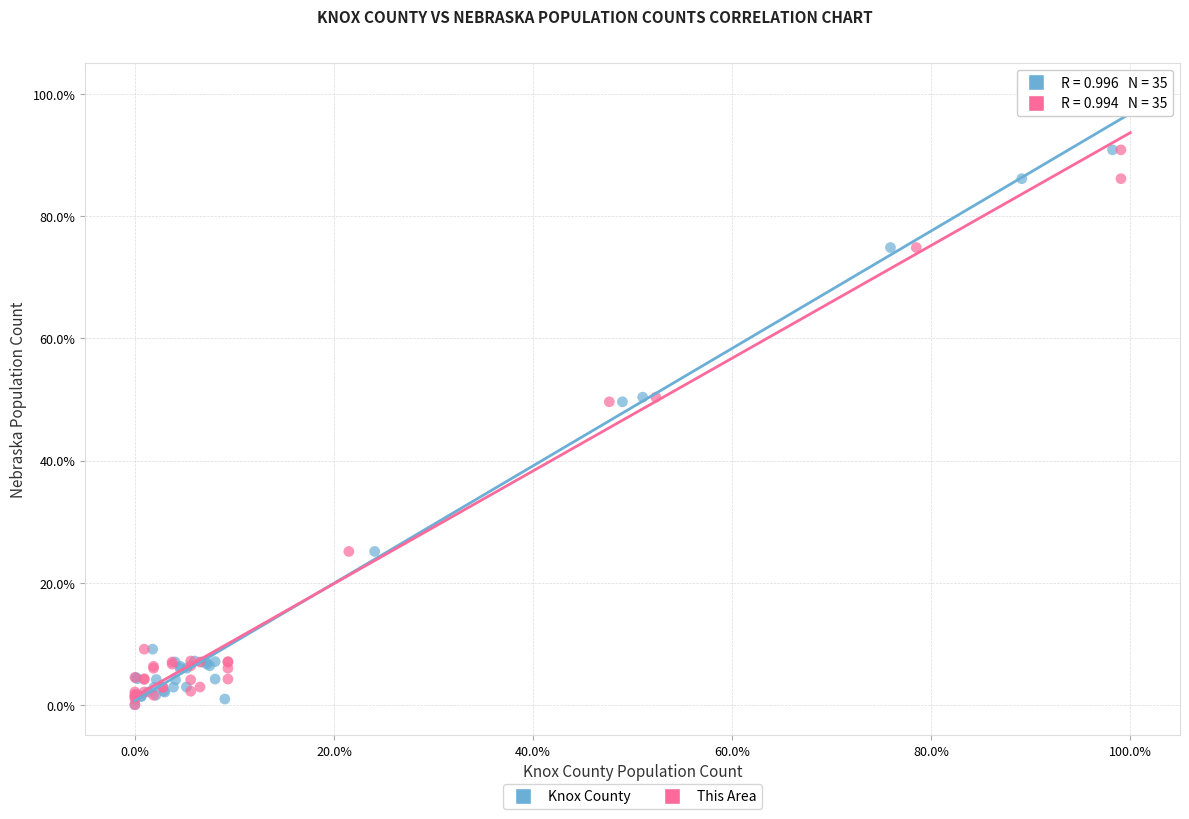

What are all the series names shown in the legend?

Knox County, This Area